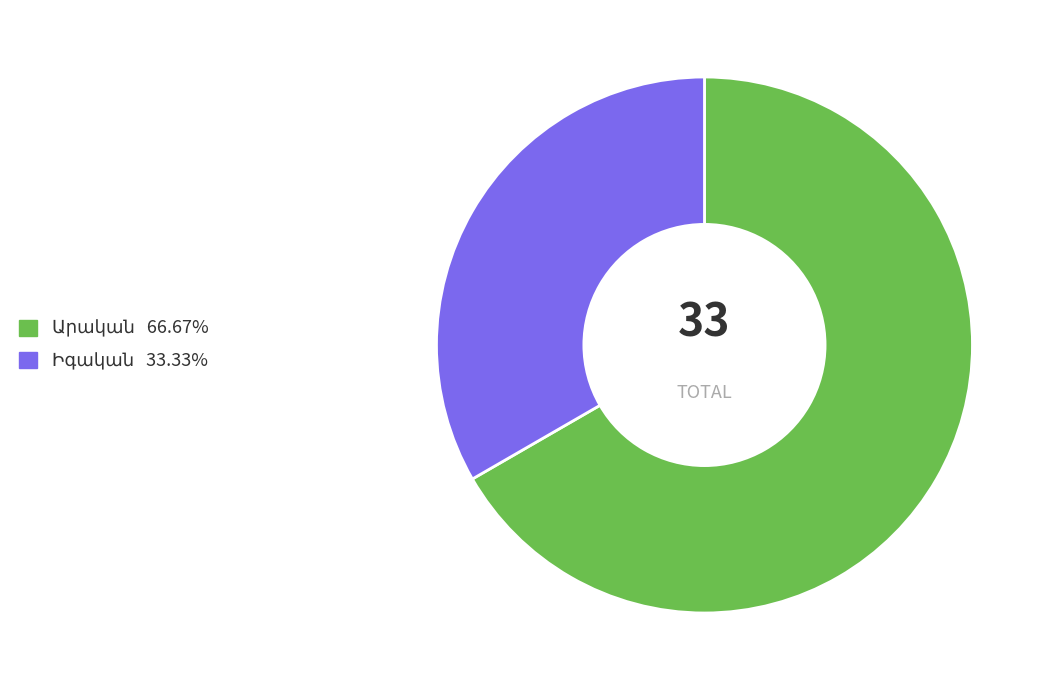

Is there a majority slice in this chart?

Yes